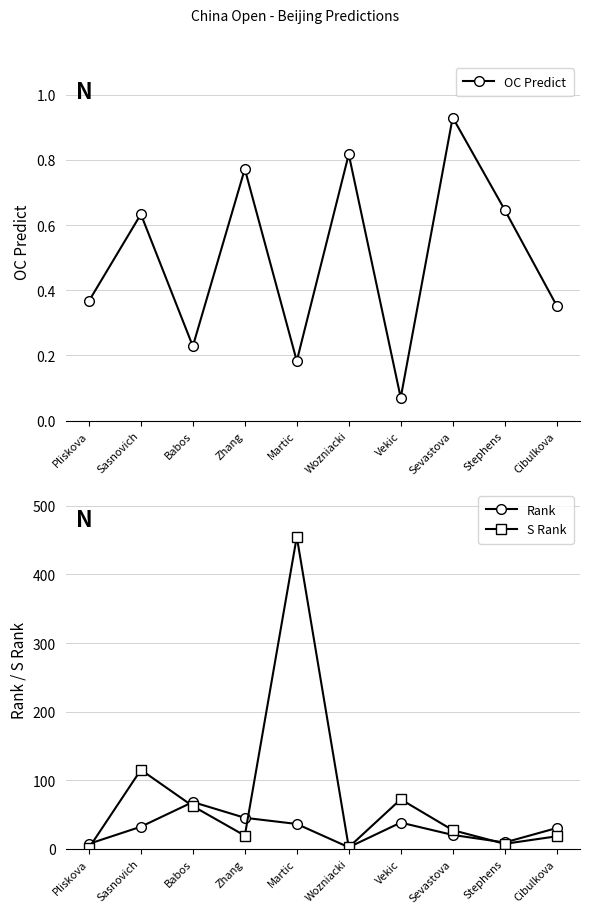

Reading left to right, what are all the values shown in this chart?

OC Predict: 0.4	0.6	0.2	0.8	0.2	0.8	0.1	0.9	0.6	0.4
Rank: 7.0	32.0	68.0	45.0	36.0	2.0	38.0	20.0	9.0	30.0
S Rank: 1.0	115.0	62.0	19.0	455.0	2.0	72.0	27.0	7.0	18.0